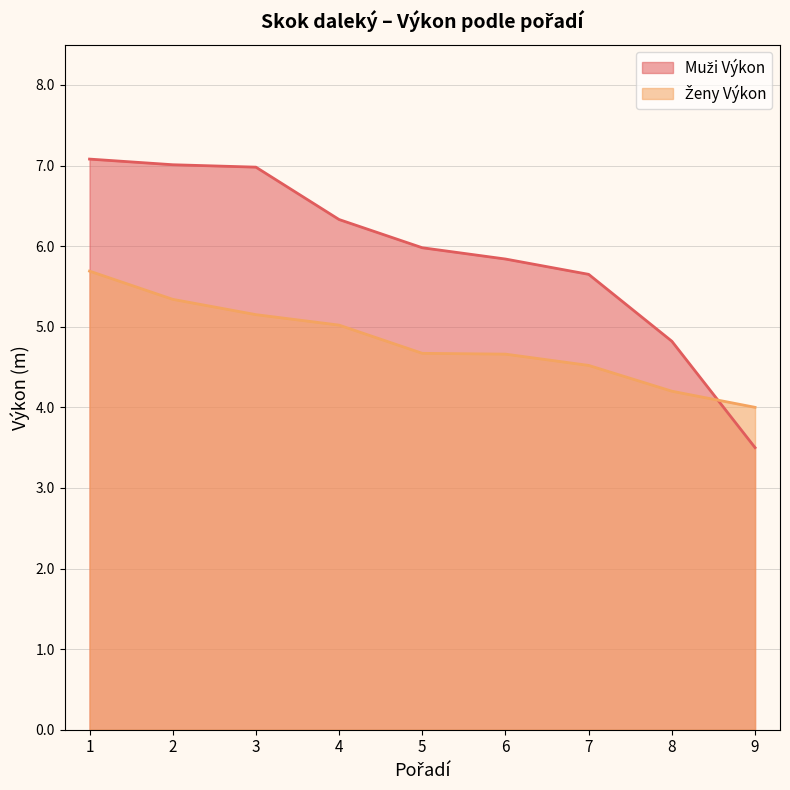

Reading left to right, what are all the values shown in this chart?

Muži Výkon: 7.1	7.0	7.0	6.3	6.0	5.8	5.7	4.8	3.5
Ženy Výkon: 5.7	5.3	5.2	5.0	4.7	4.7	4.5	4.2	4.0